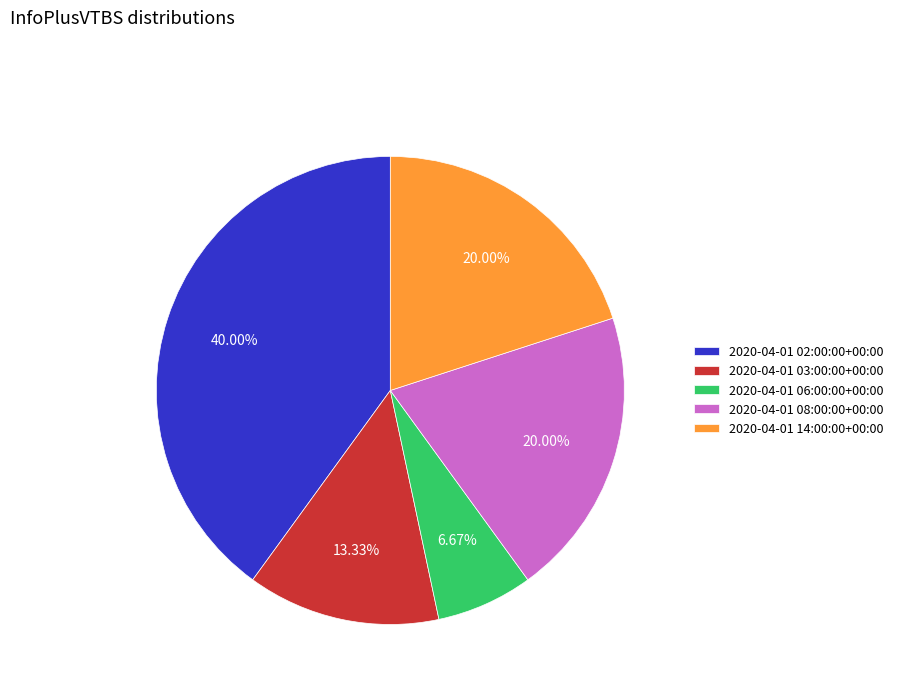

What is the smallest slice in the pie chart?

2020-04-01 06:00:00+00:00